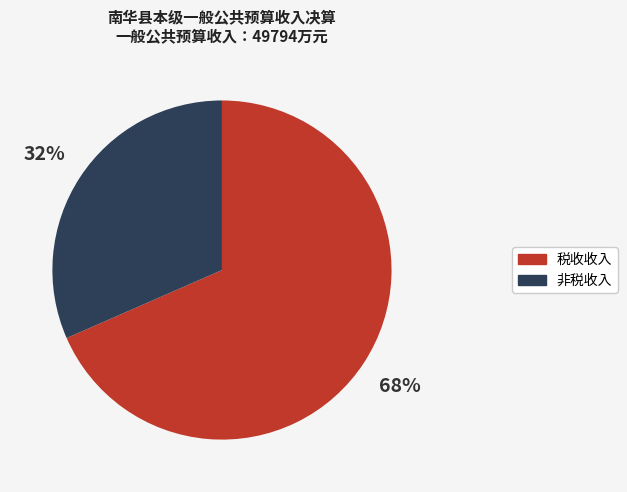

True or false: 非税收入 accounts for 22% of the total.

False